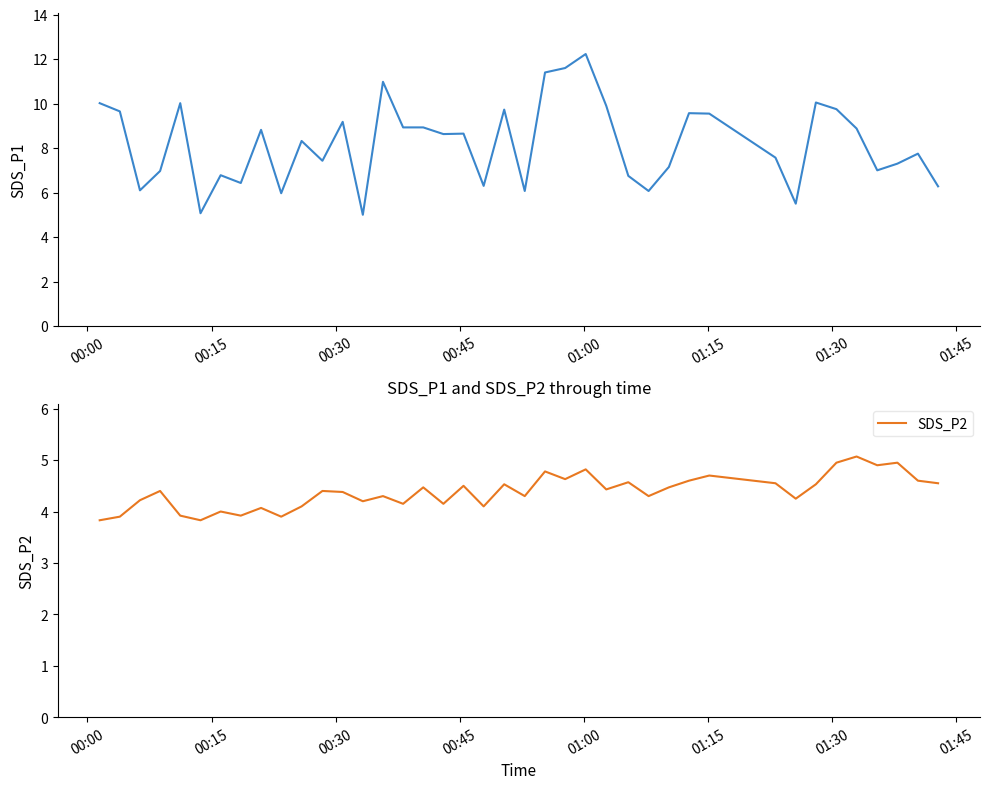

True or false: SDS_P1 has a value of 2.8 at 38.

False